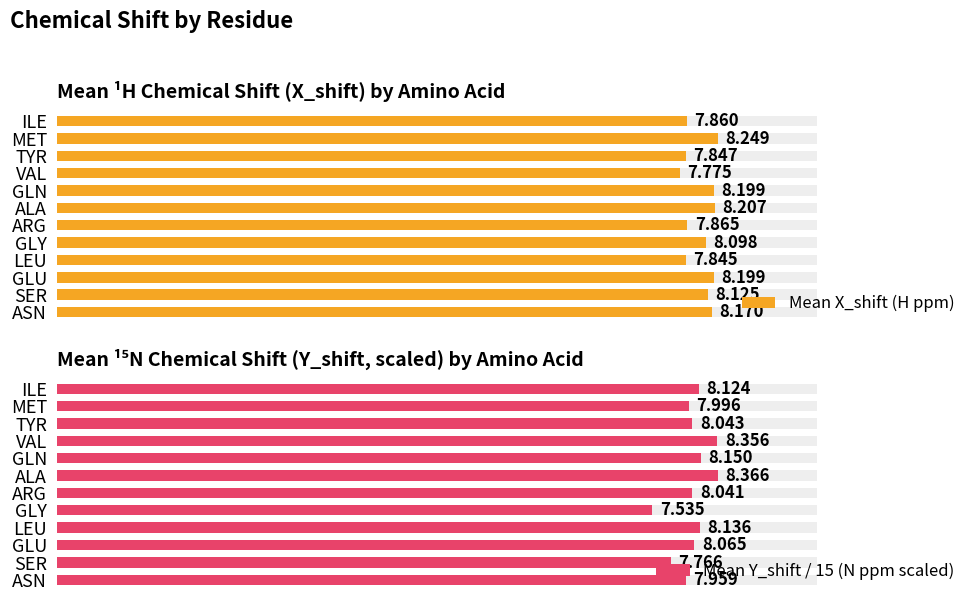

How many distinct data groups are displayed?

2